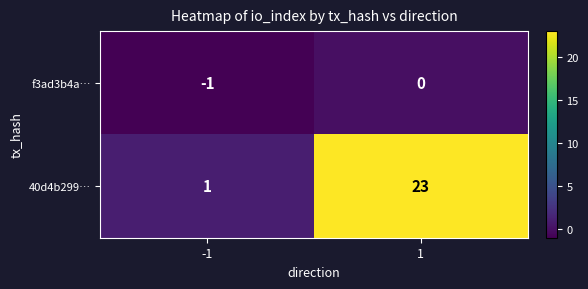

Is it true that f3ad3b4a… equals -1 at -1?

True